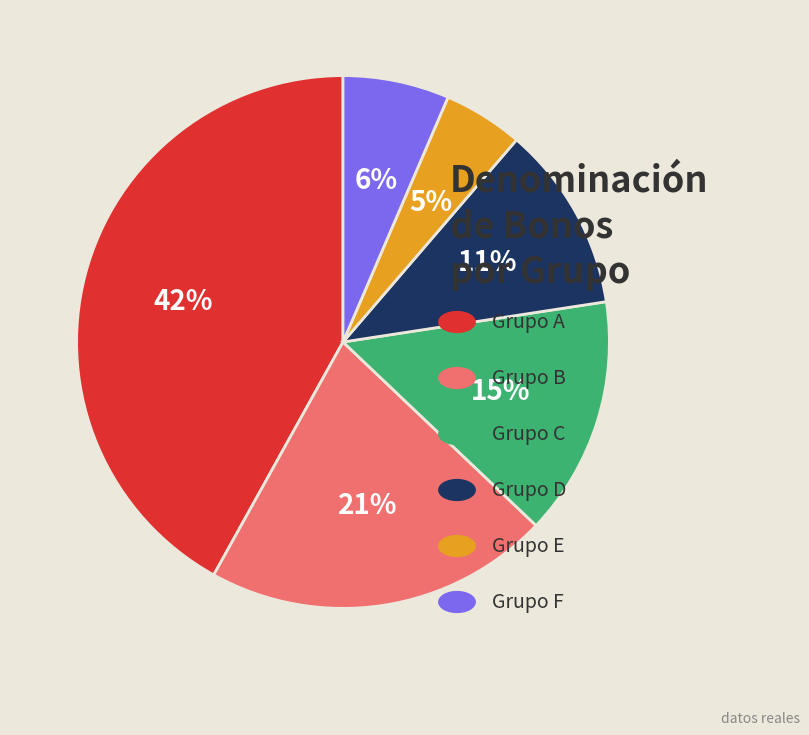

To the nearest percent, what is the difference between the largest and smallest slice percentages?

37%